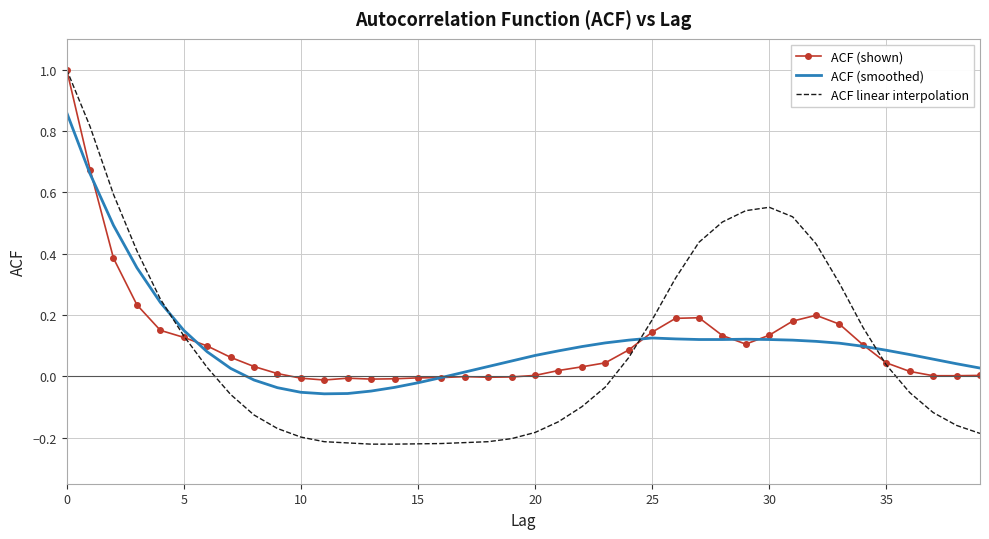

Which series has the largest range (max minus min)?

ACF linear interpolation